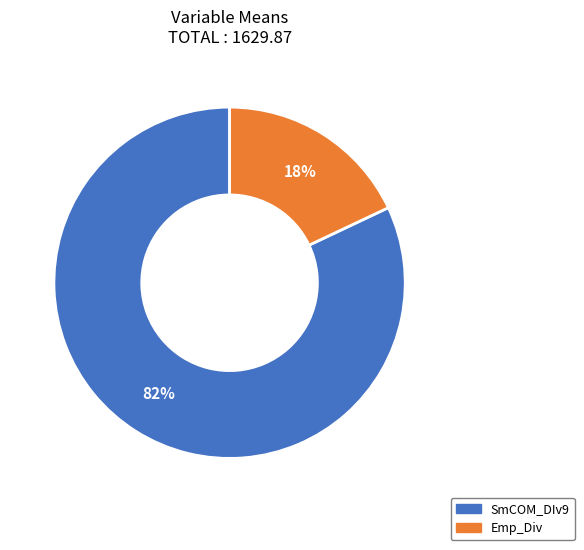

To the nearest percent, what percentage of the pie is Emp_Div?

18%